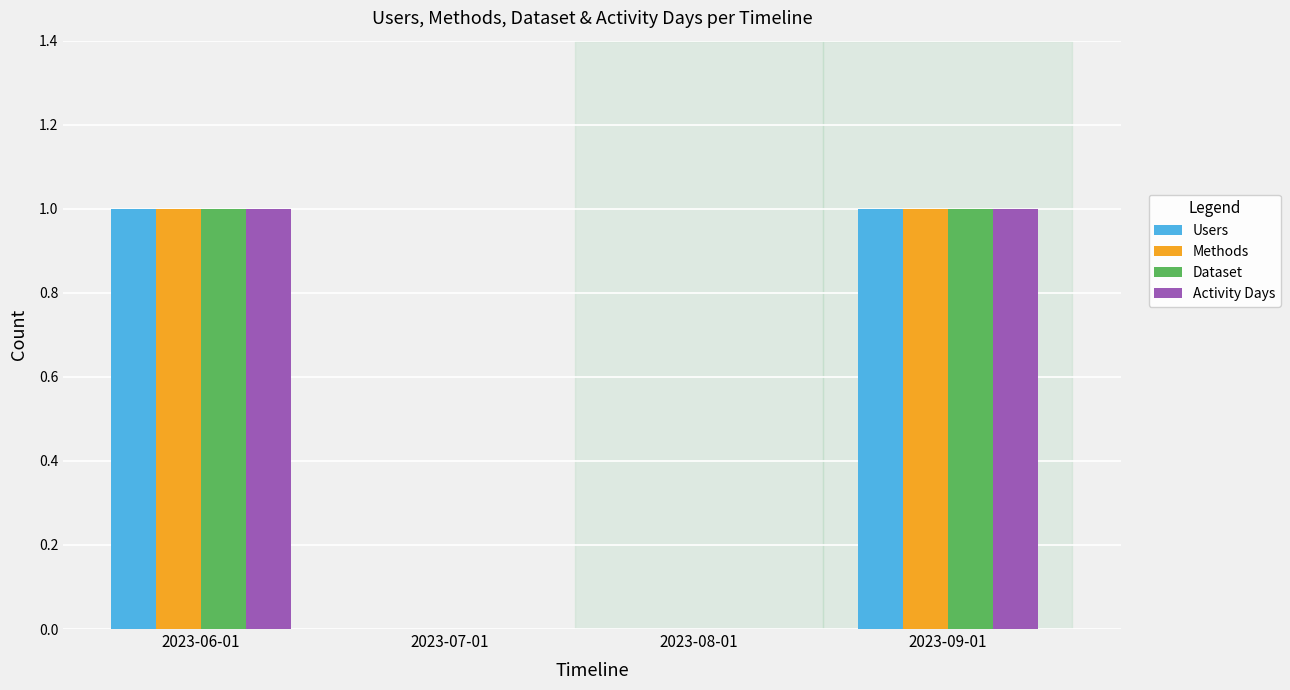

Reading left to right, what are all the values shown in this chart?

Users: 1	0	0	1
Methods: 1	0	0	1
Dataset: 1	0	0	1
Activity Days: 1	0	0	1